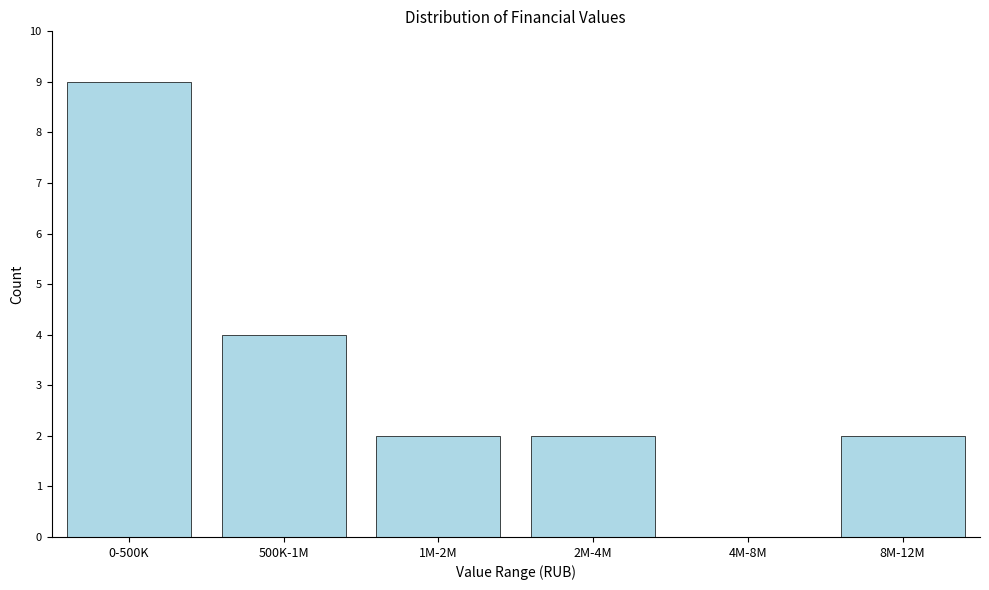

Reading right to left, transcribe all the data shown in this chart.

8M-12M=2	4M-8M=0	2M-4M=2	1M-2M=2	500K-1M=4	0-500K=9